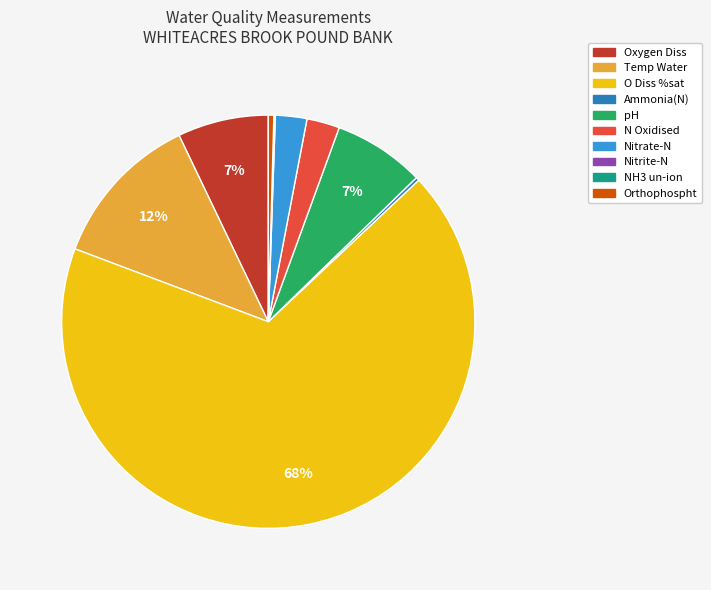

Which category has the biggest portion of the pie?

O Diss %sat